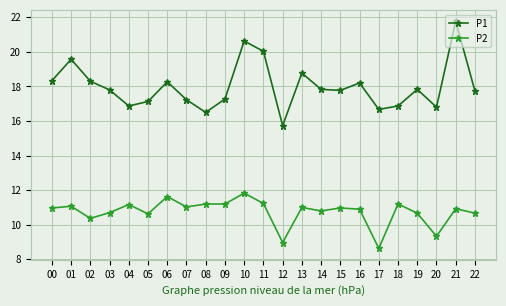

What is the value of the P2 point at the 4th from the left?

10.7